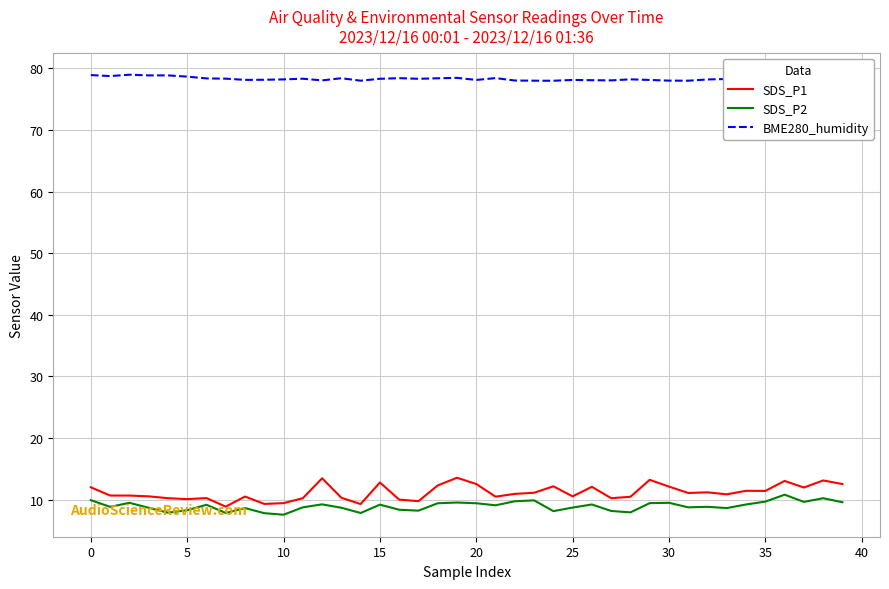

What is the greatest value displayed?

79.0